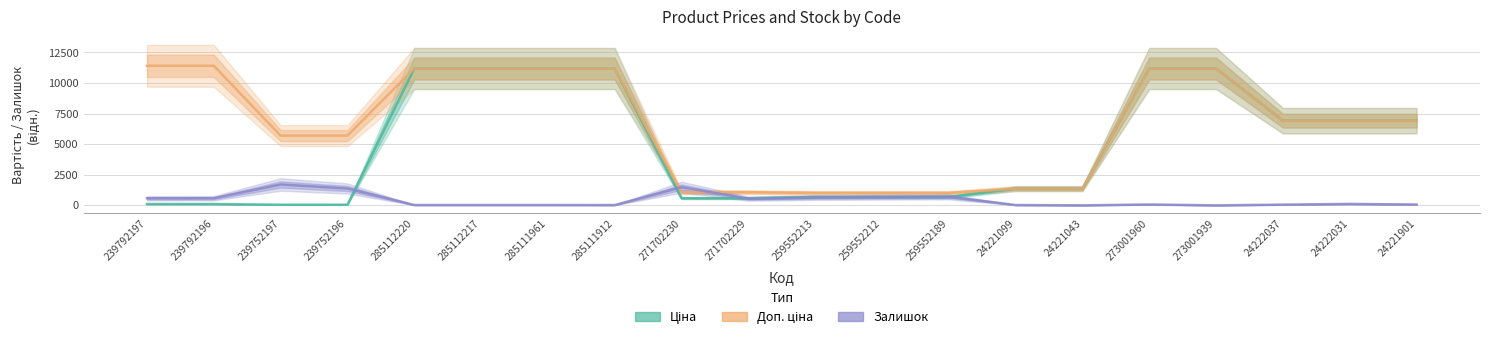

What is the value of the Доп. ціна point at the 1st from the left?

11410.0